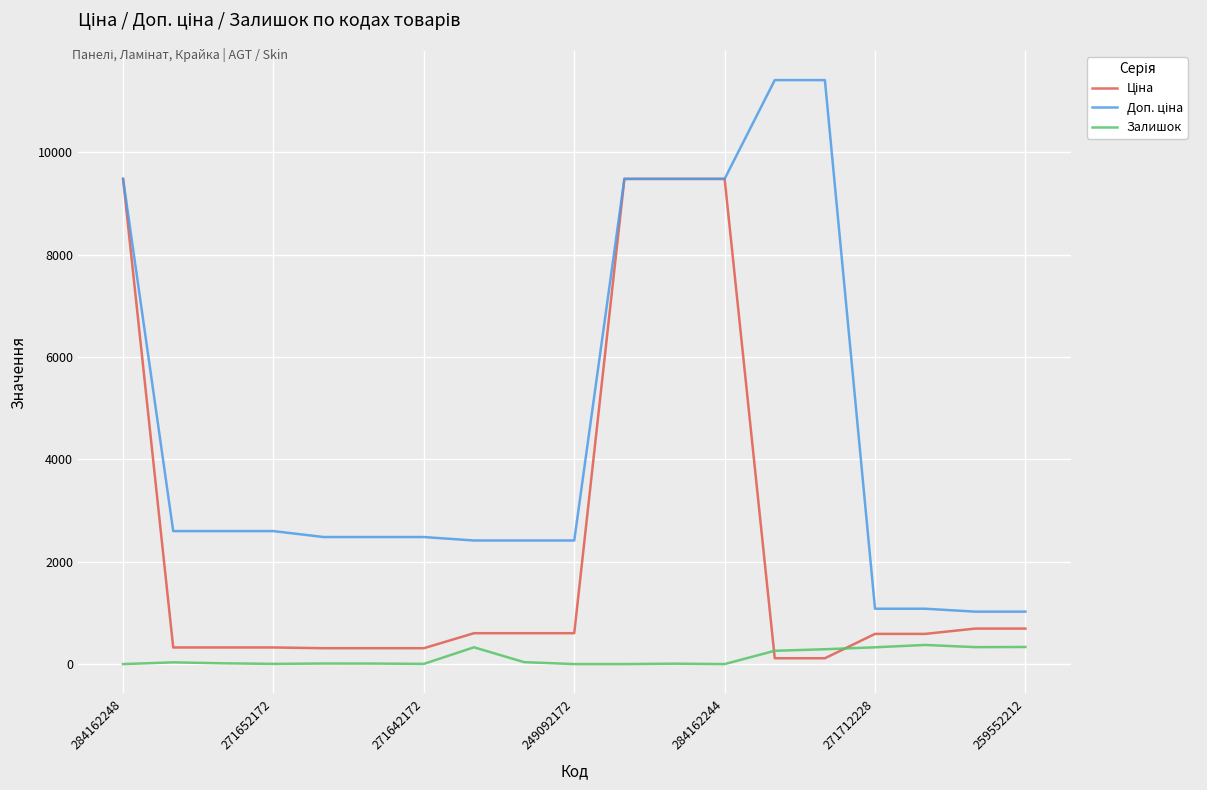

How many lines are shown in the chart?

3